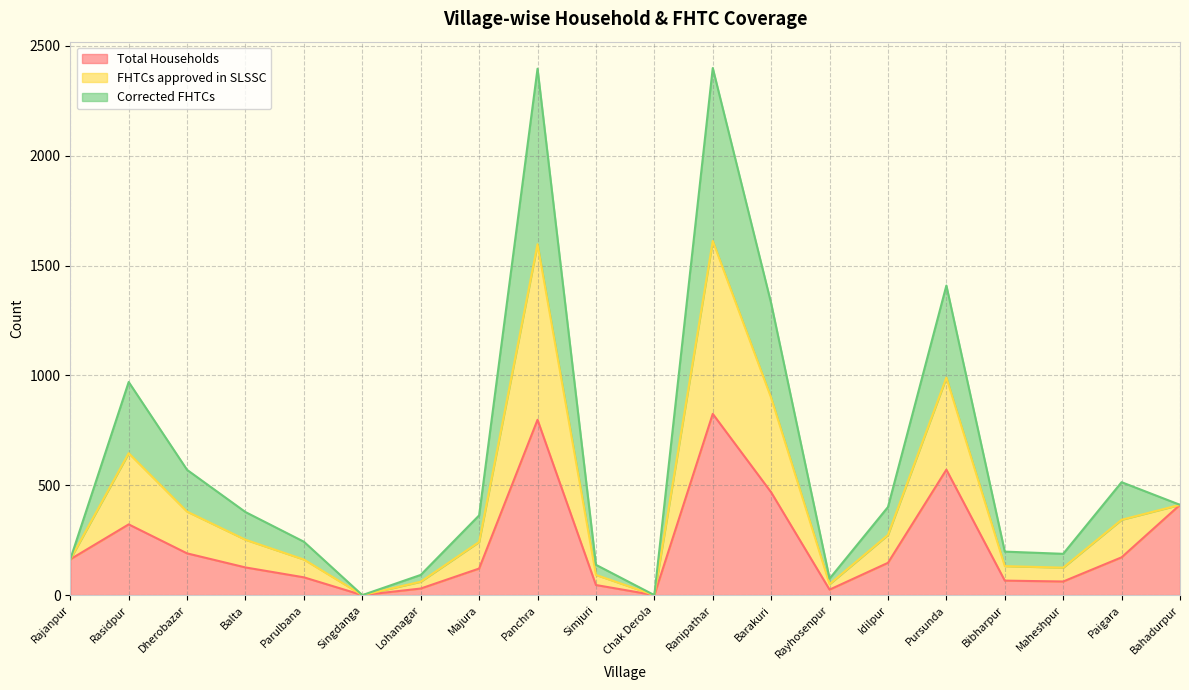

At which label is FHTCs approved in SLSSC closest to 1199?

Barakuri